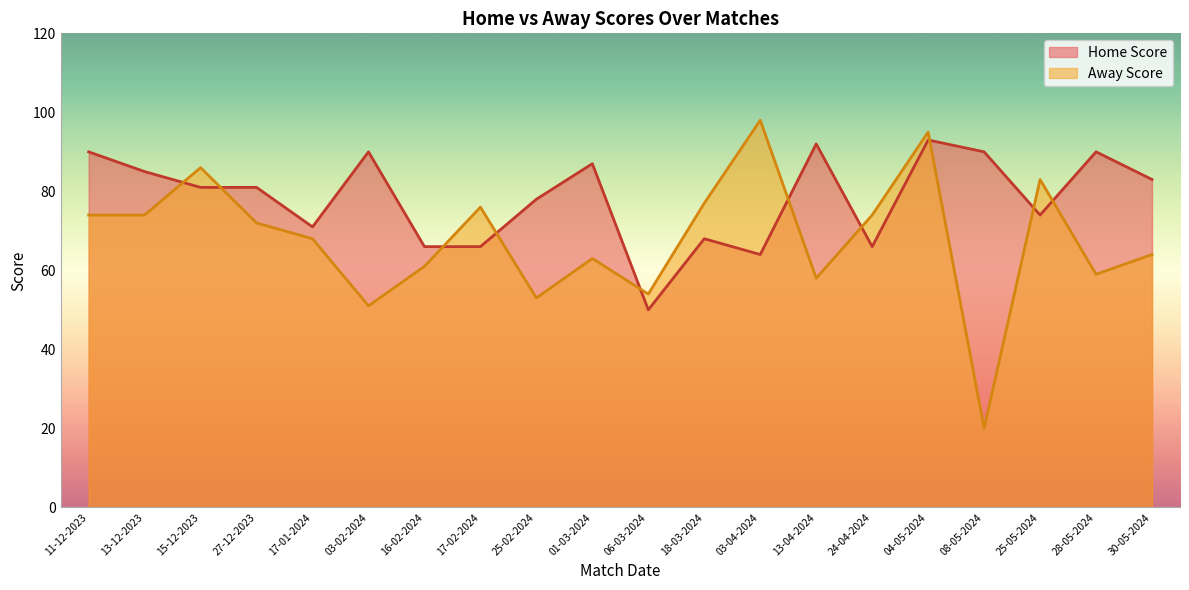

Reading left to right, list all the values displayed in this chart.

Home Score: 90	85	81	81	71	90	66	66	78	87	50	68	64	92	66	93	90	74	90	83
Away Score: 74	74	86	72	68	51	61	76	53	63	54	77	98	58	74	95	20	83	59	64